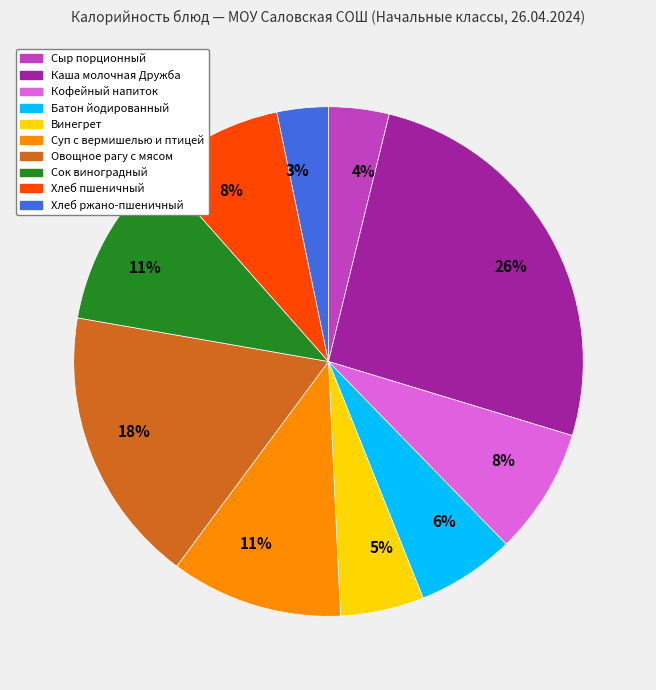

Is there any slice that represents more than half of the pie?

No